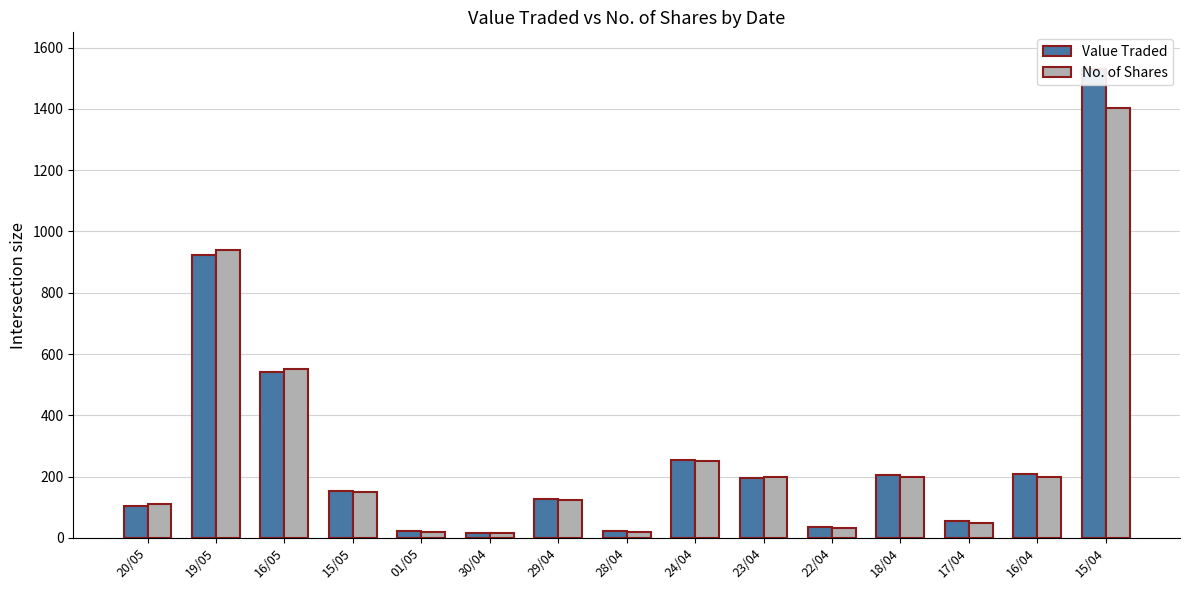

What is the total value across all series at 01/05?

41